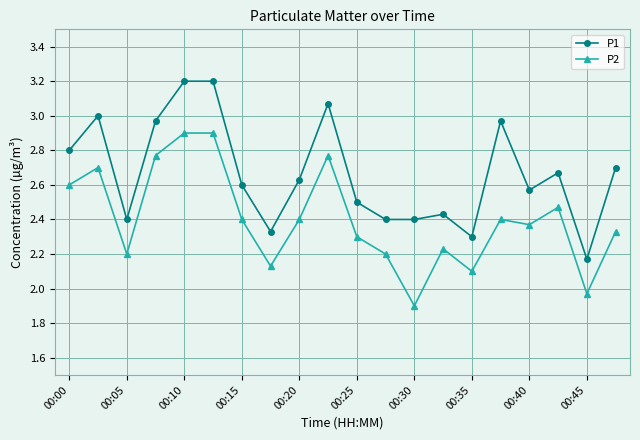

Rank the series by their maximum value, from lowest to highest.

P2, P1